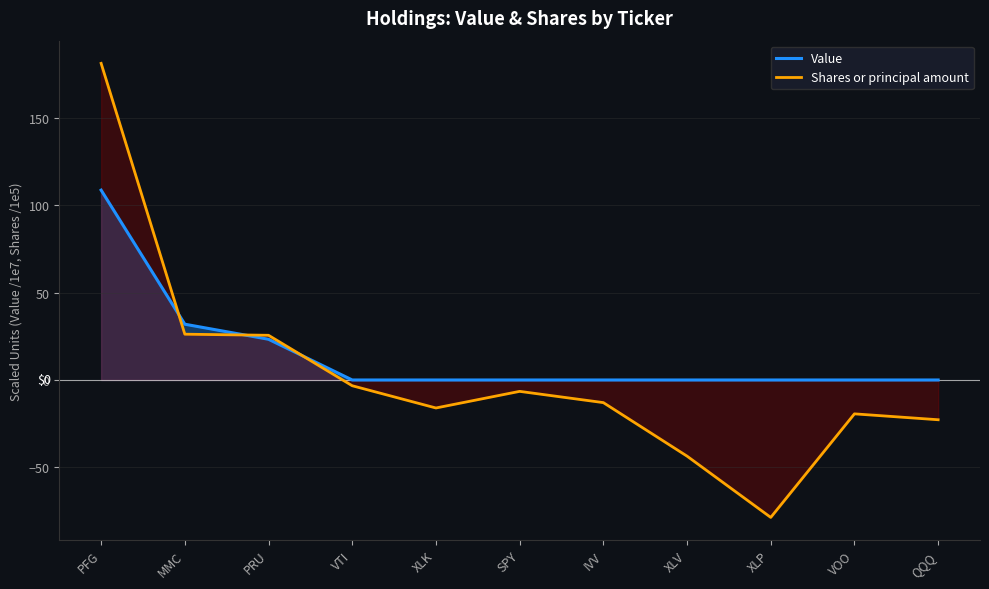

At which category does Shares or principal amount reach its first local peak?

SPY